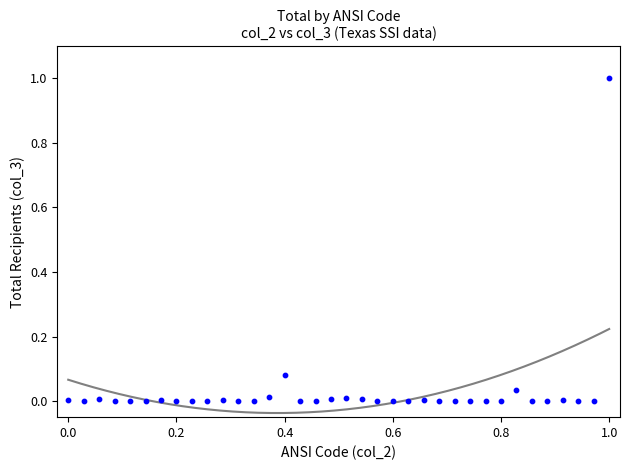

What is the range of Y values (max minus min)?

1.0